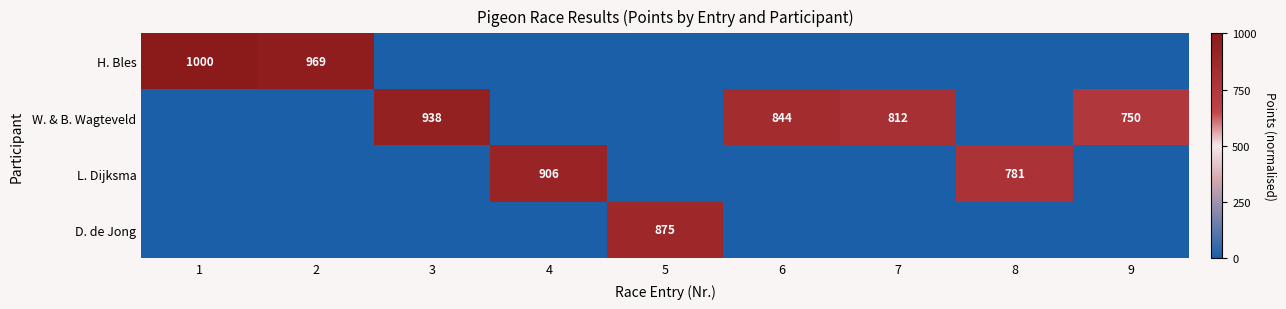

Rank the series at 5 from lowest to highest value.

H. Bles, W. & B. Wagteveld, L. Dijksma, D. de Jong